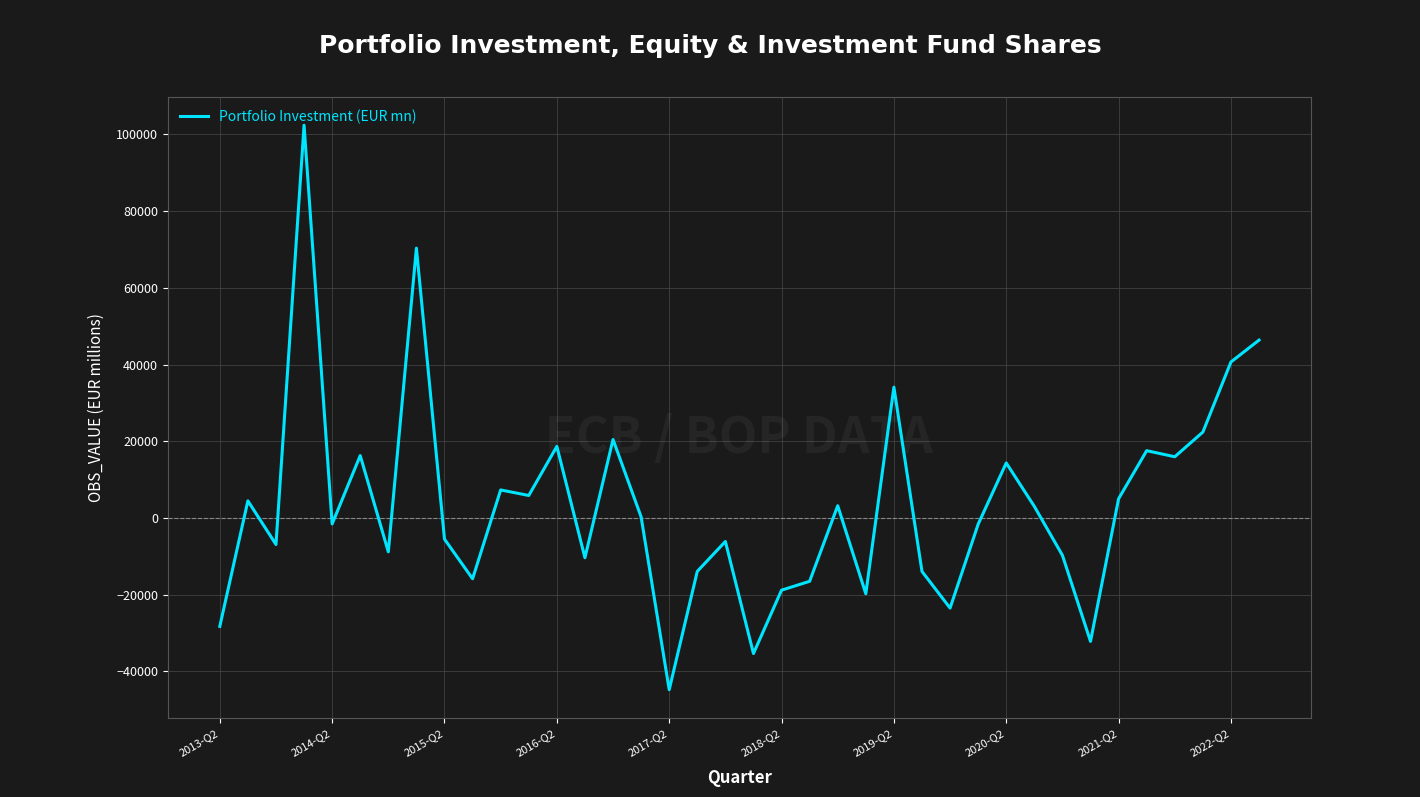

What is the smallest value displayed?

-44810.8